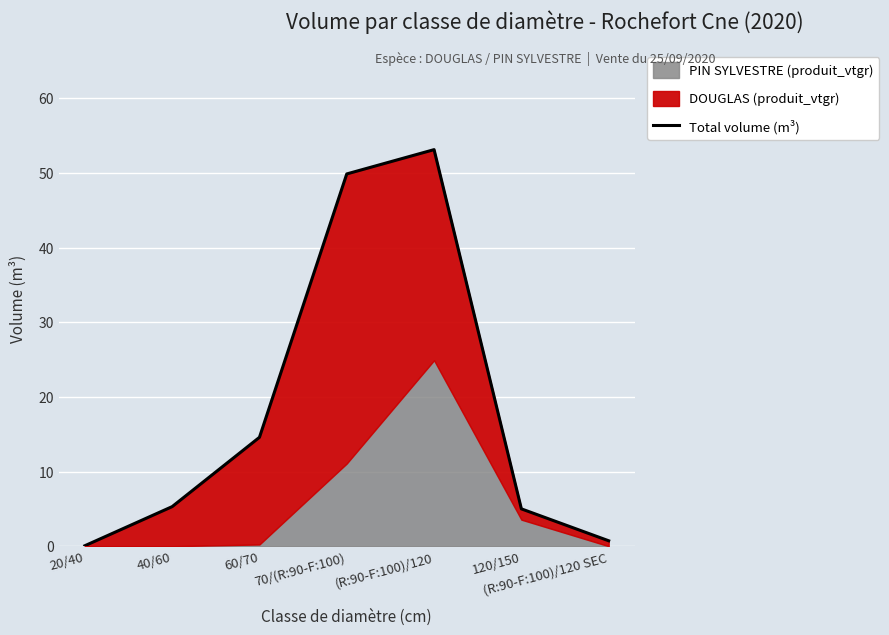

What is the average value?

18.4